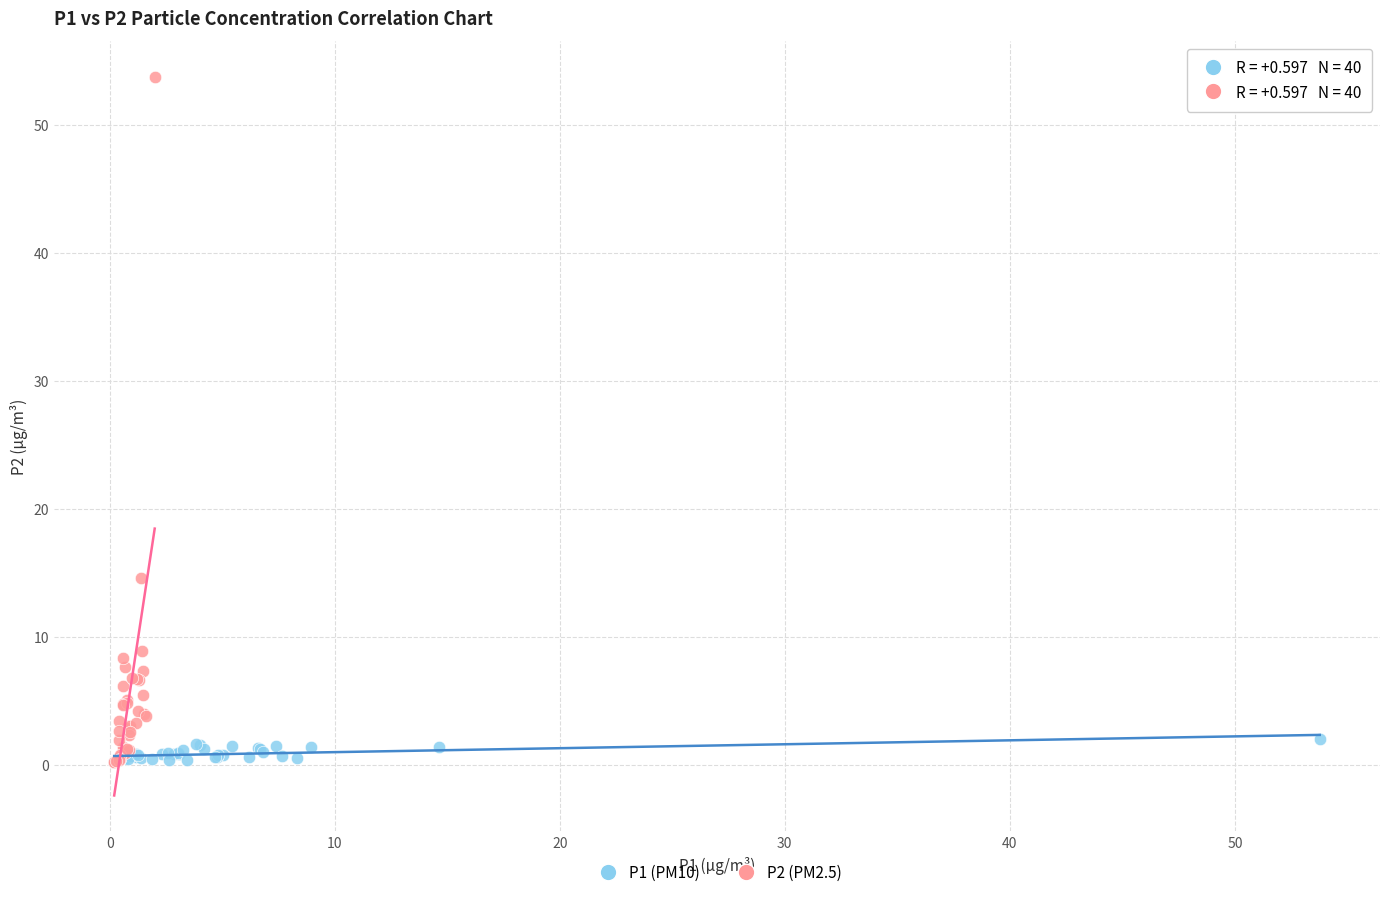

Which series has the largest Y range (max minus min)?

P2 (PM2.5)